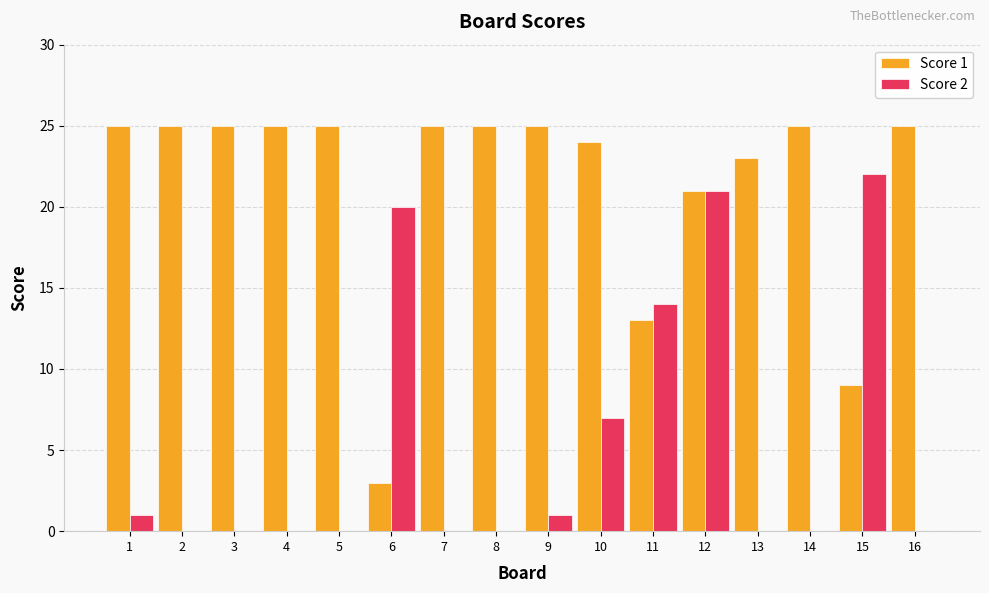

What is the greatest value displayed?

25